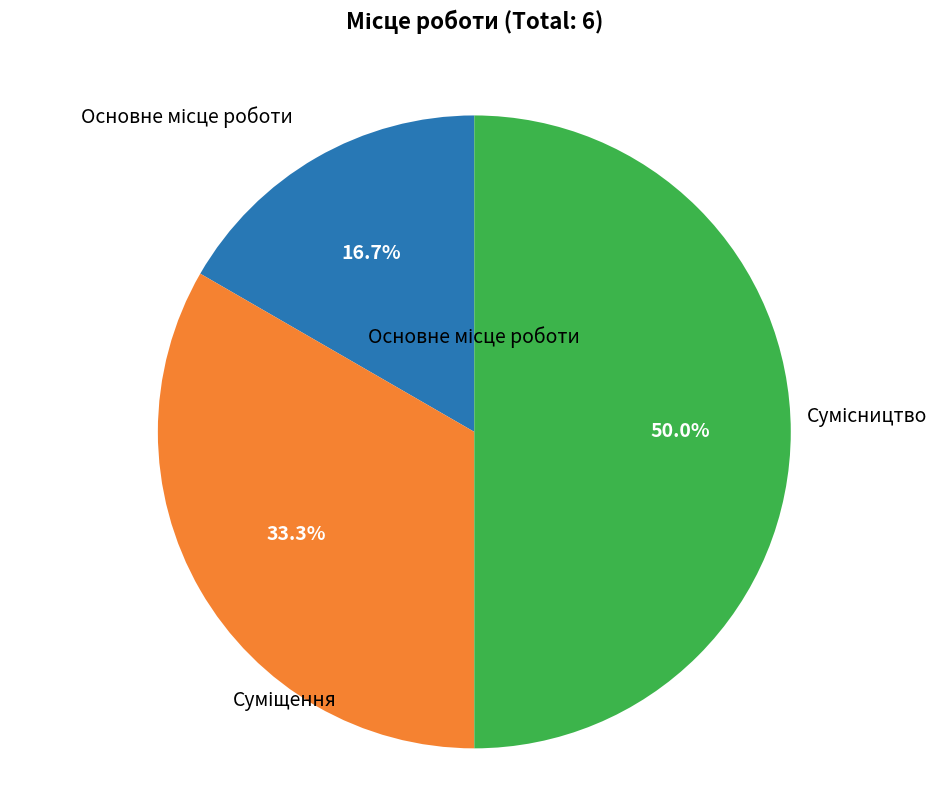

What is the largest slice in the pie chart?

Сумісництво